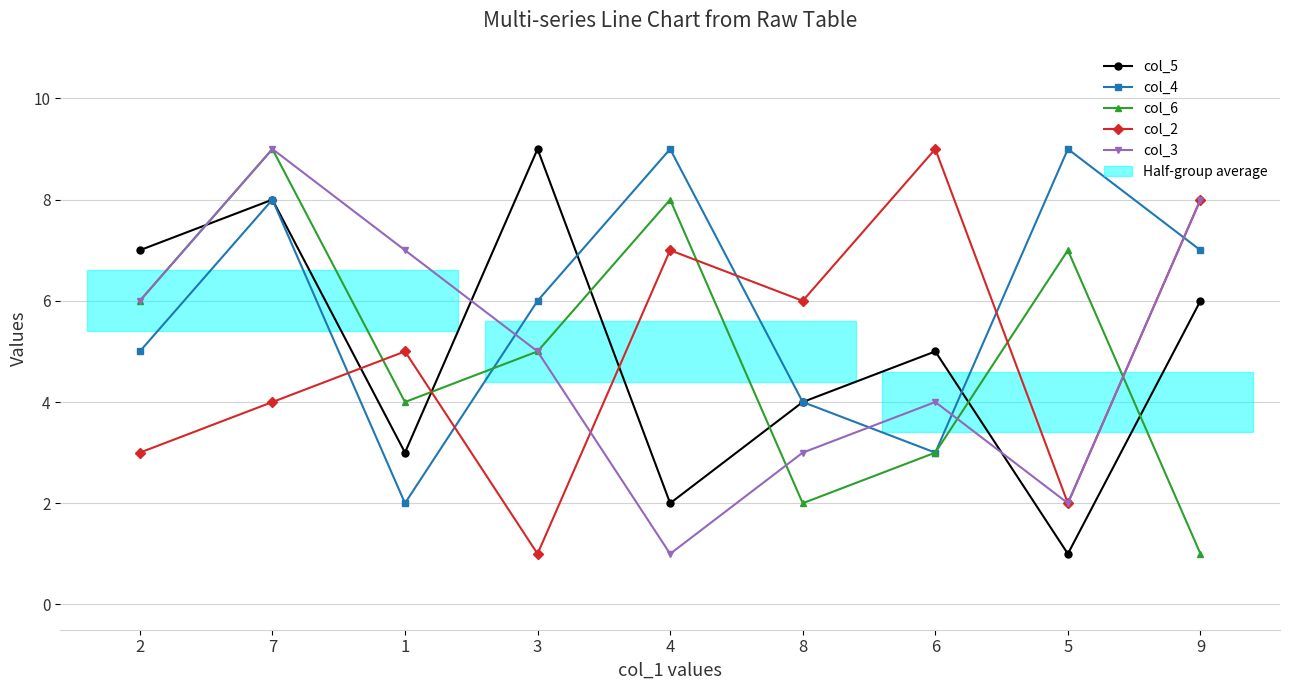

At which label does col_5 first exceed 5?

2